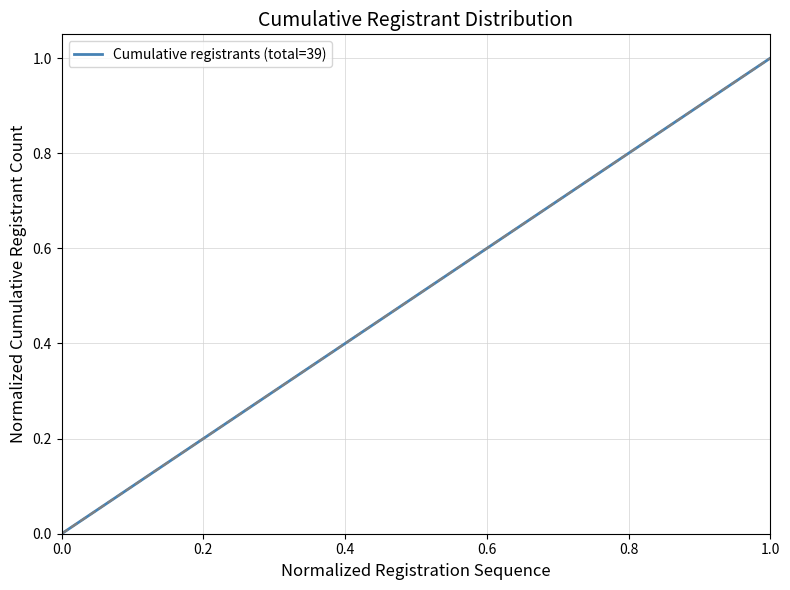

What is the value of the 38th point from the left?

0.9